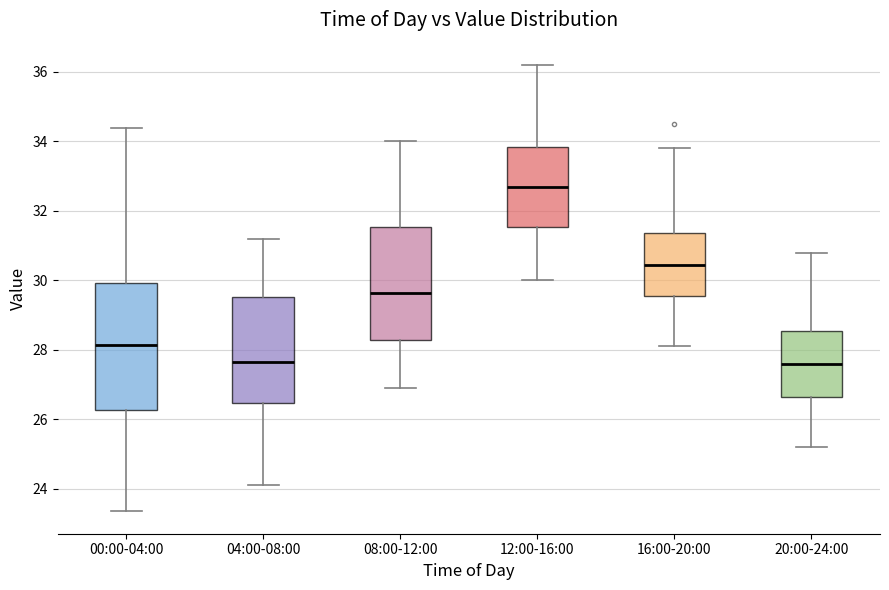

Which box's median line is the highest?

12:00-16:00